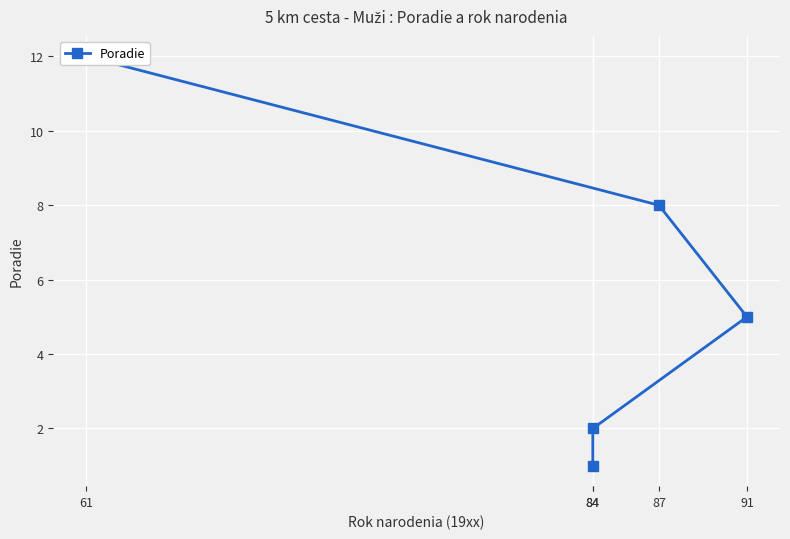

At which label is the value closest to 6?

91